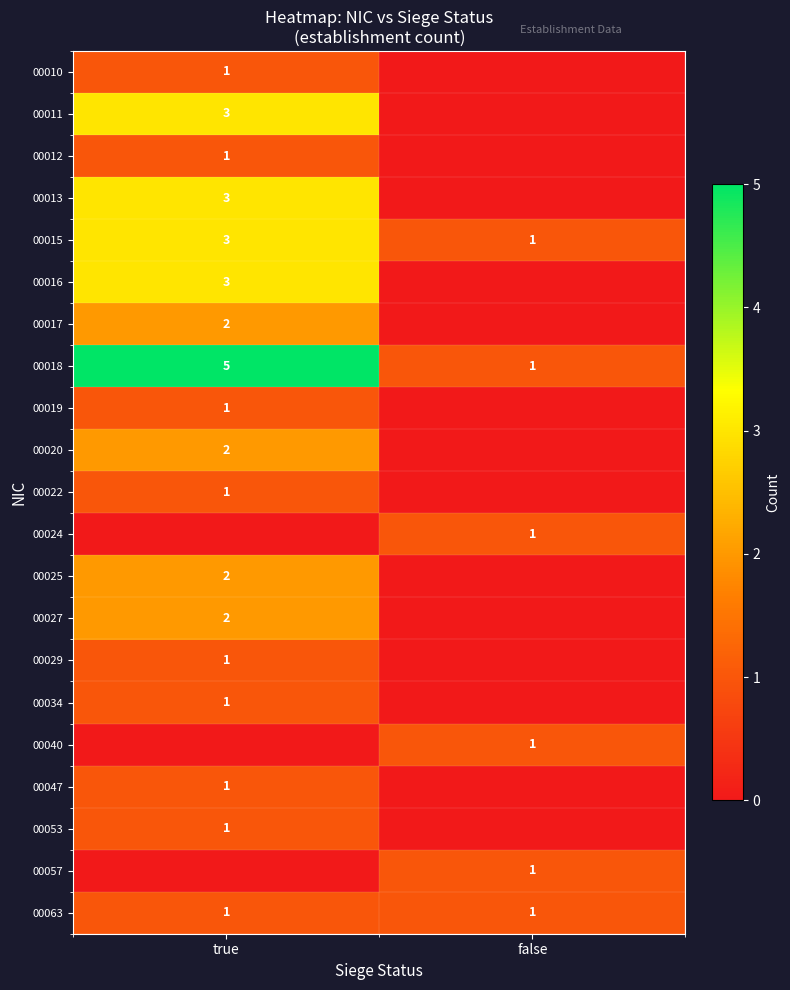

What is the sum of the 00018 values at true and false?

6